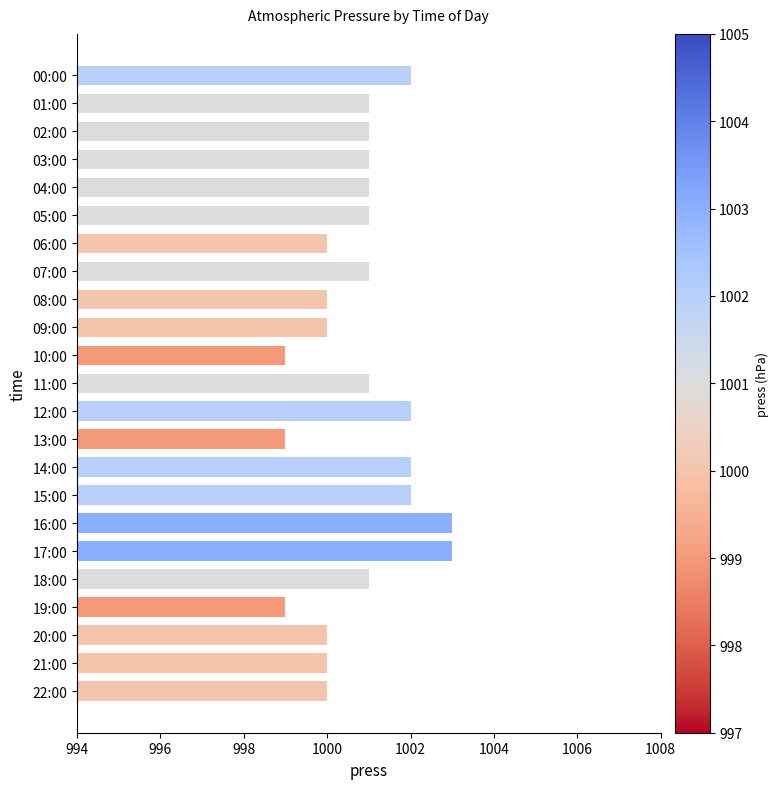

Count the values in the range 1000 to 1002.

18